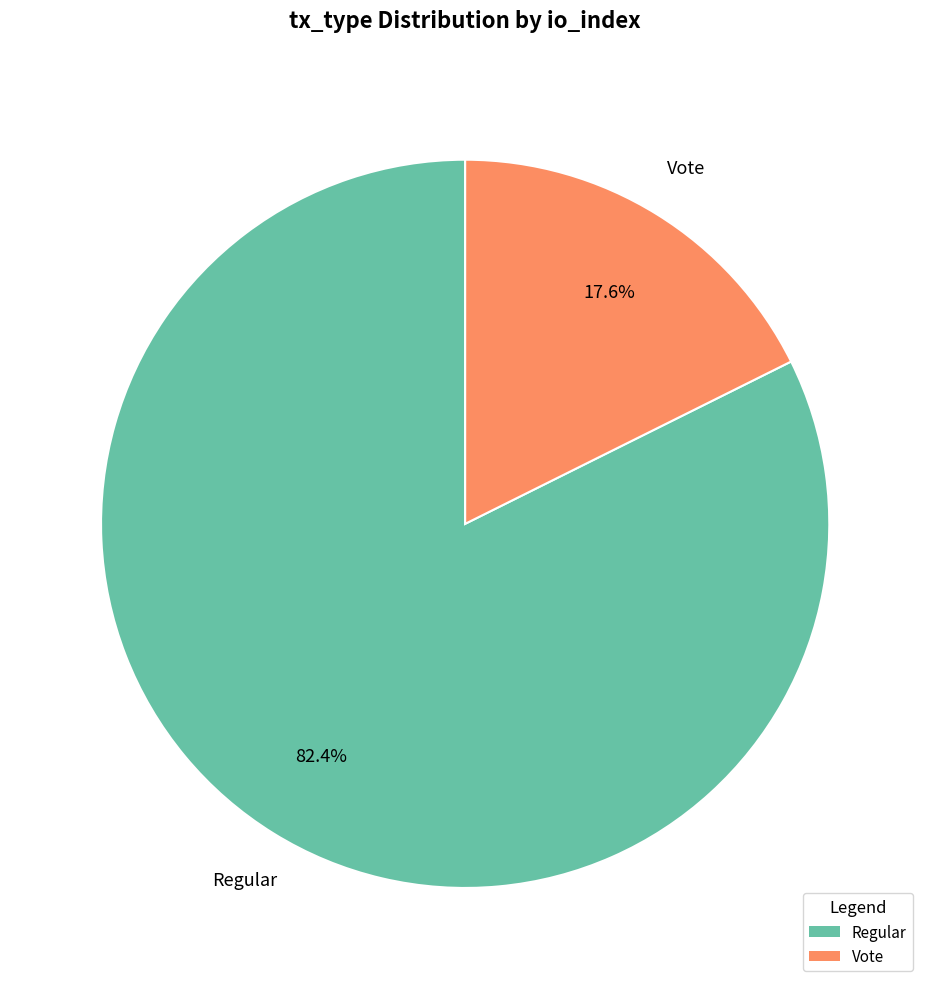

Is there any slice that represents more than half of the pie?

Yes